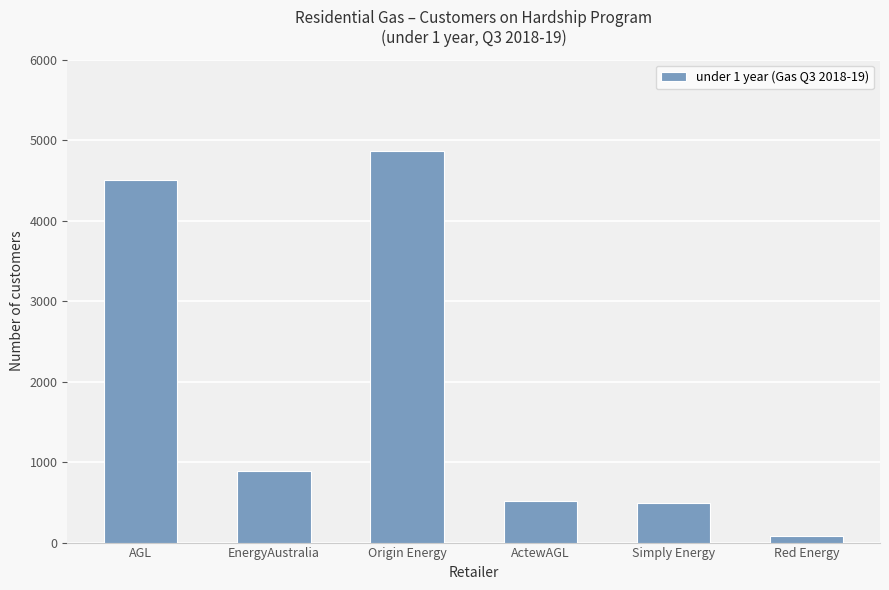

The value at AGL is 2601. True or false?

False